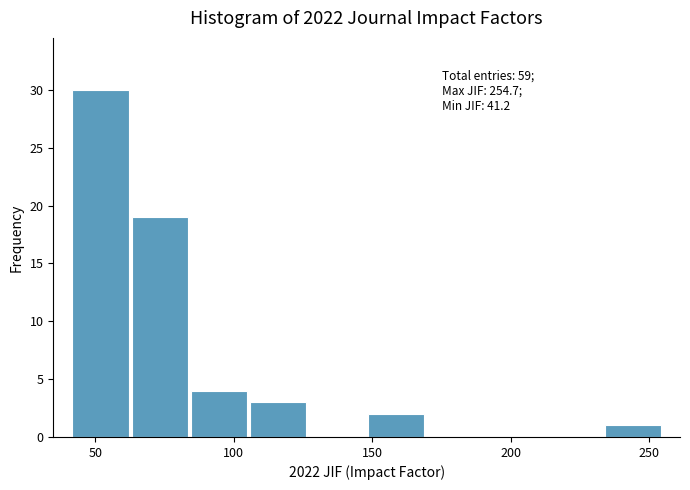

Over which range of the x-axis is the bar tallest?

40 to 65